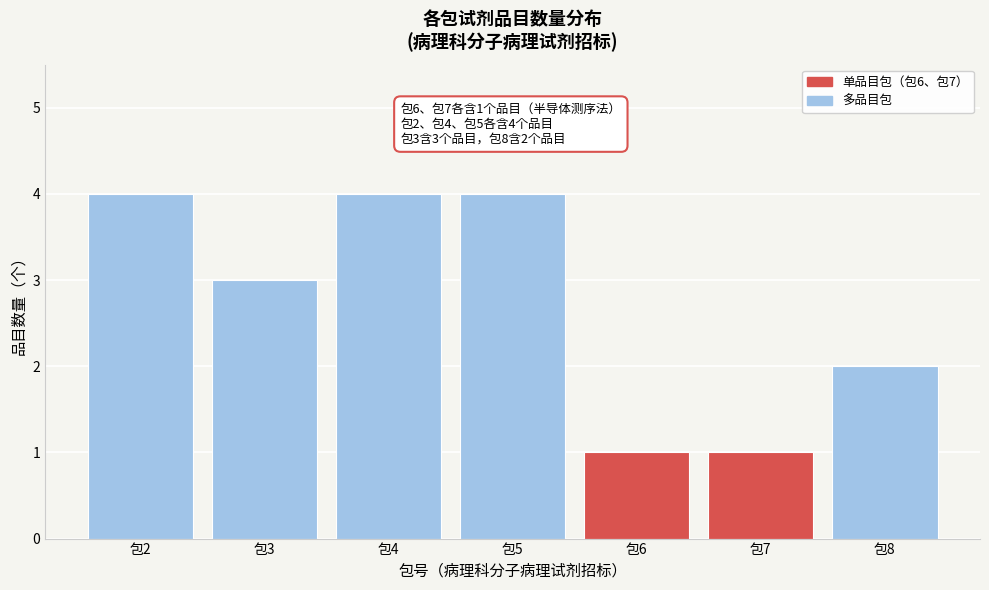

Reading left to right, extract all data points from this chart.

4	3	4	4	1	1	2